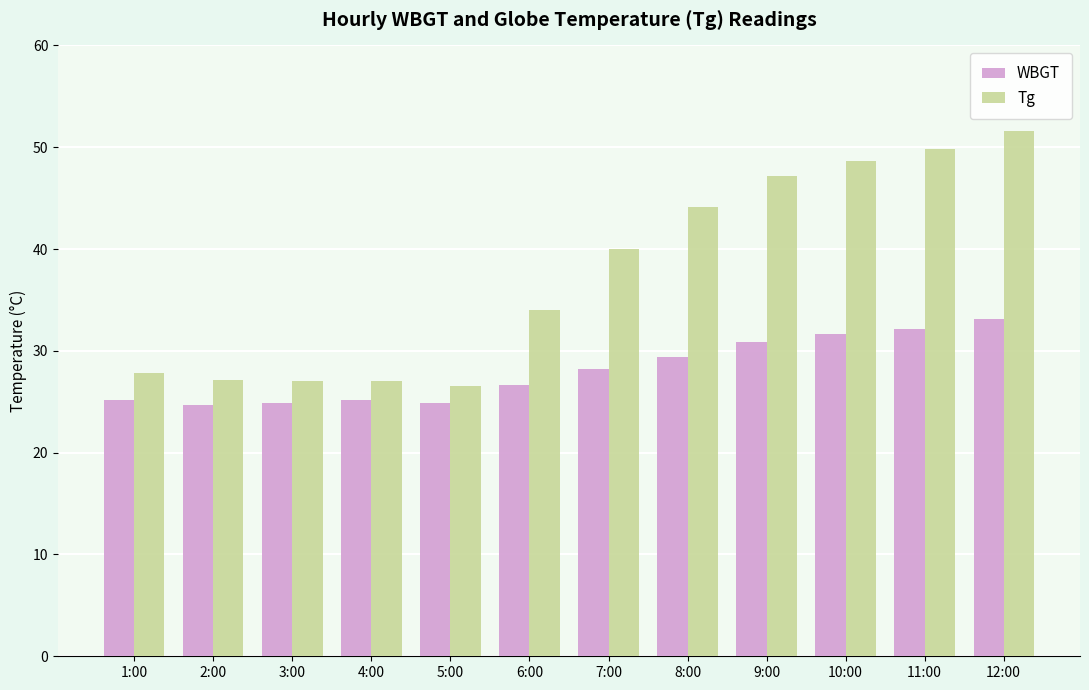

How many groups of bars are there?

12